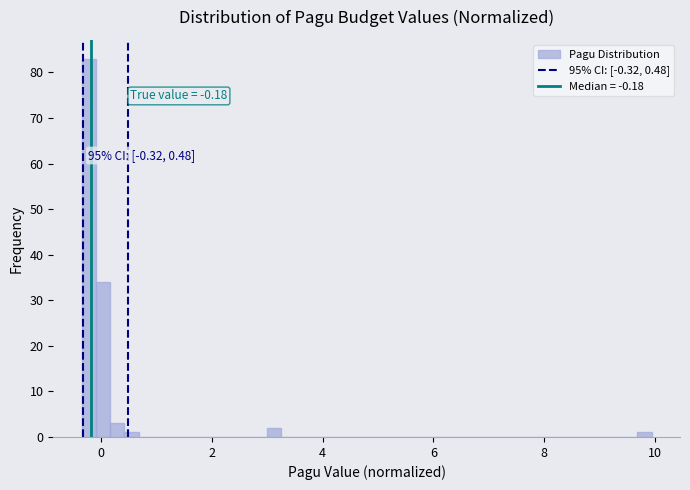

Around what value on the x-axis is the tallest bar? Give the approximate position of its centre, as read against the axis.

-0.2